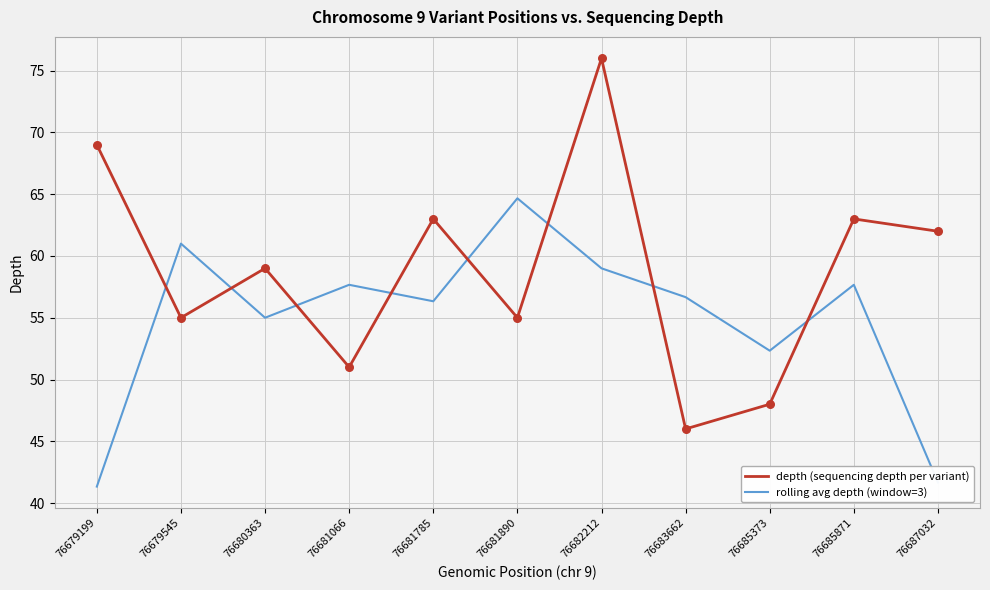

Is the value of depth (sequencing depth per variant) at 76683662 greater than the value of rolling avg depth (window=3) at 76685373?

No